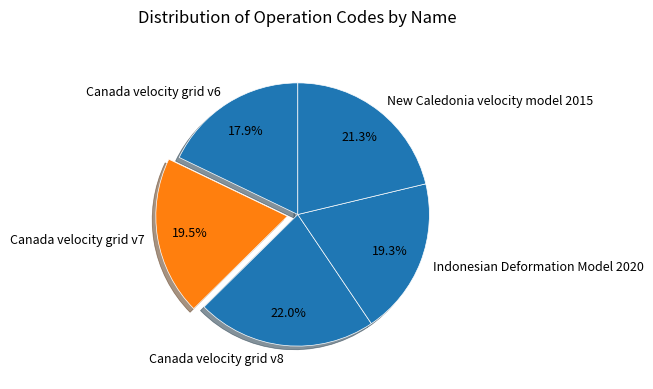

True or false: Canada velocity grid v6 accounts for 18% of the total.

True